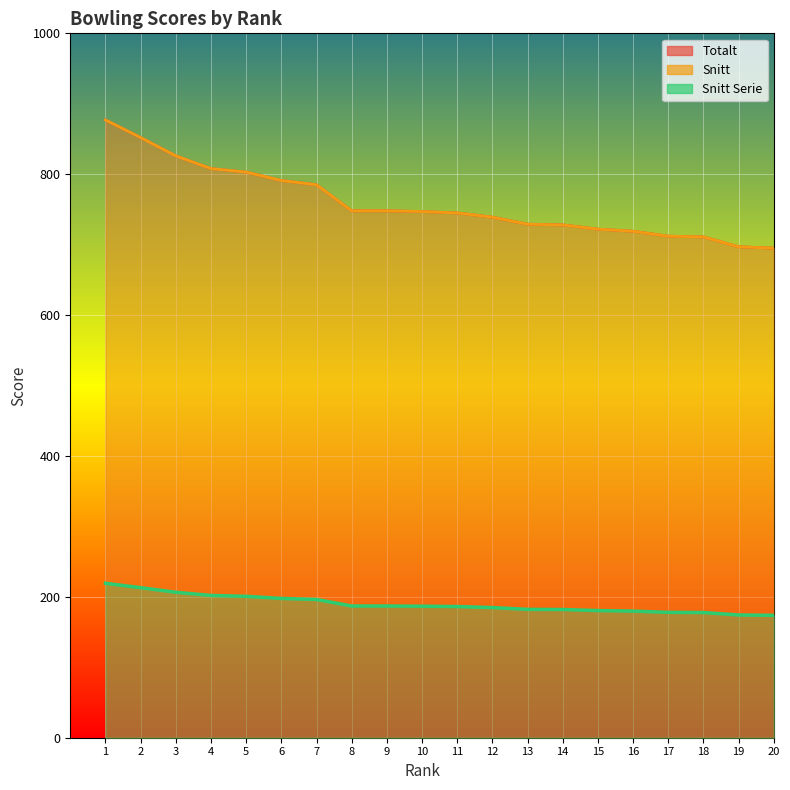

How many data points in Snitt are less than 747?

10